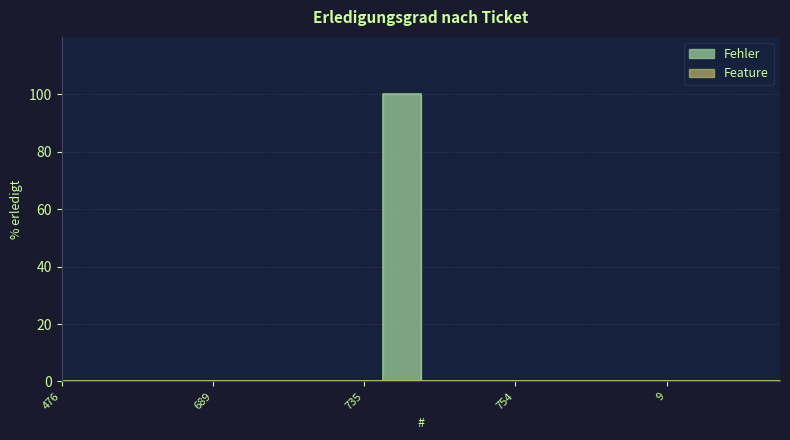

What is the sum of all values?

100